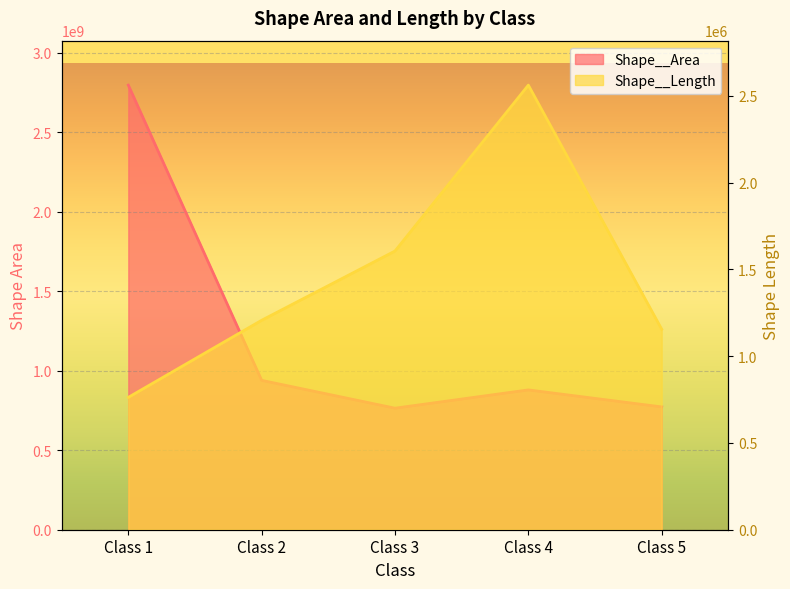

True or false: Shape__Length and Shape__Area cross at least once.

False